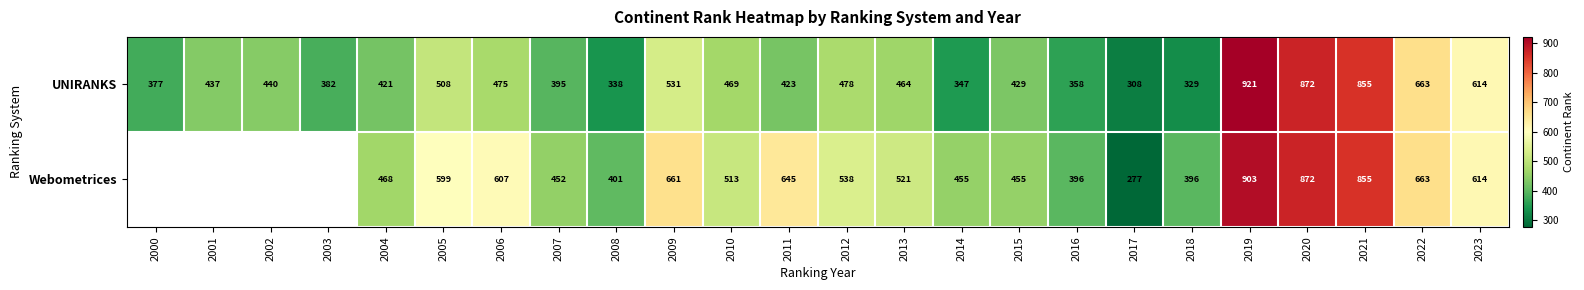

What is the total value across all series at 2021?

1710